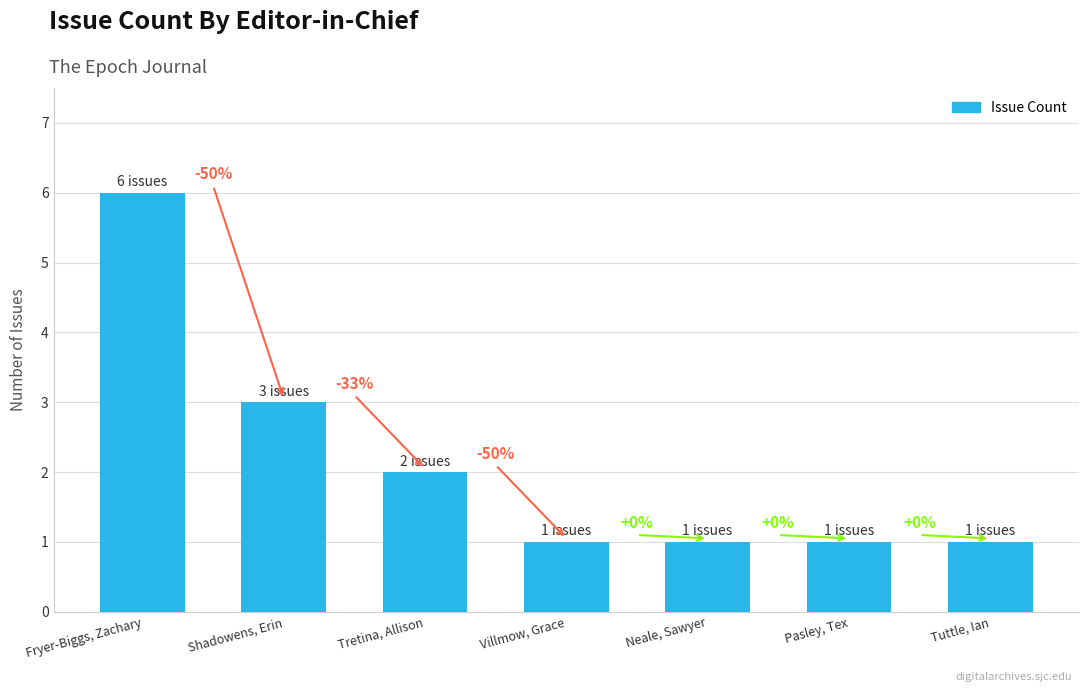

Which label corresponds to the largest value in the chart?

Fryer-Biggs, Zachary